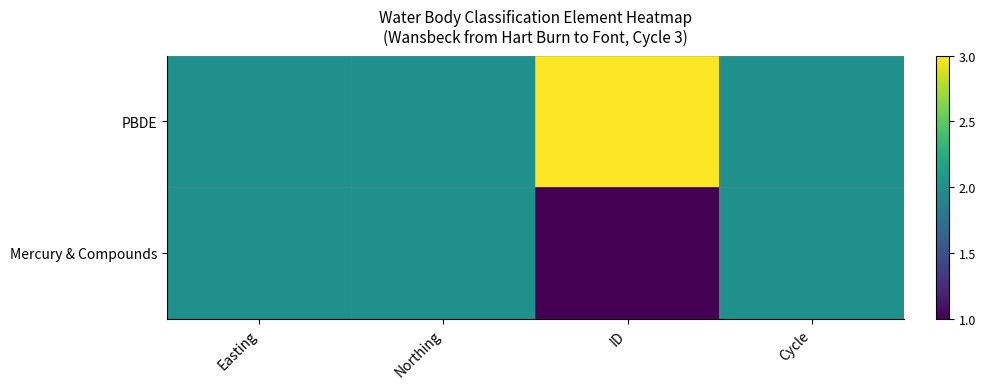

List the series in order of their peak value, highest first.

PBDE, Mercury & Compounds